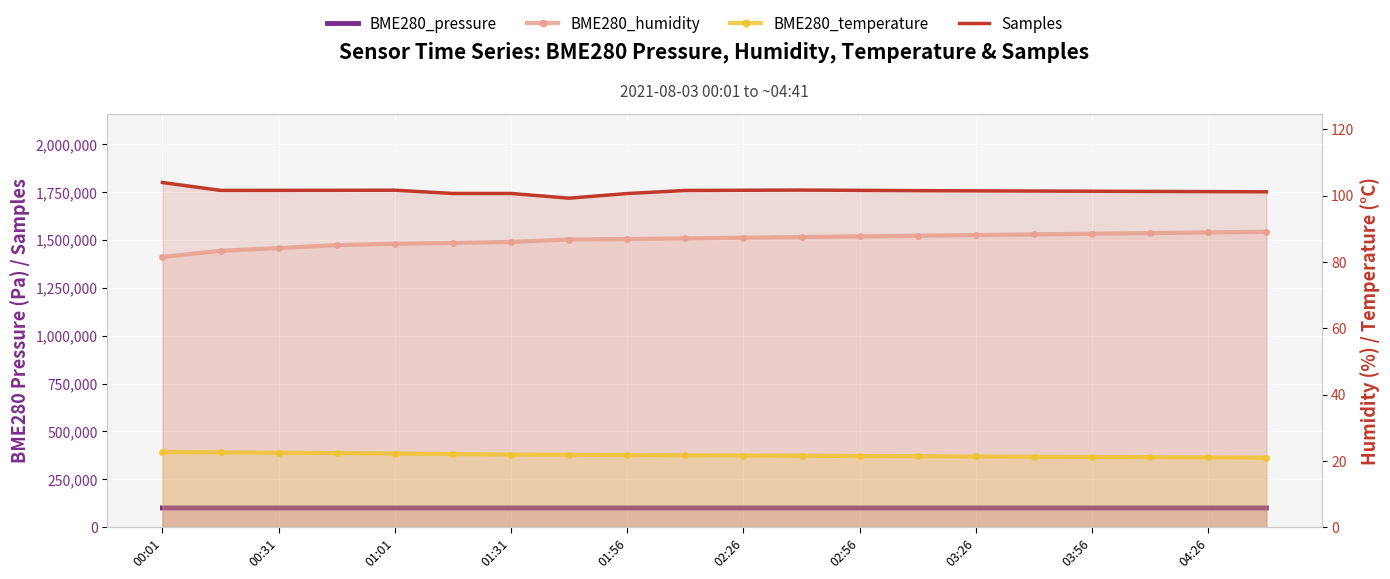

What is the sum of the BME280_humidity values at 00:31 and 02:26?

171.5